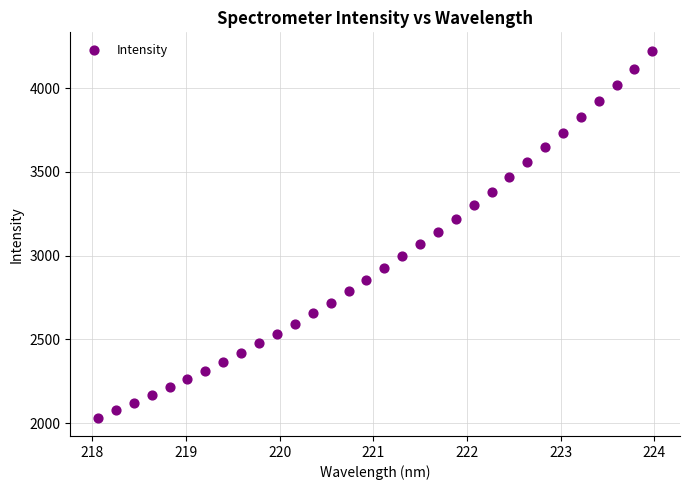

What is the range of X values (max minus min)?

5.9